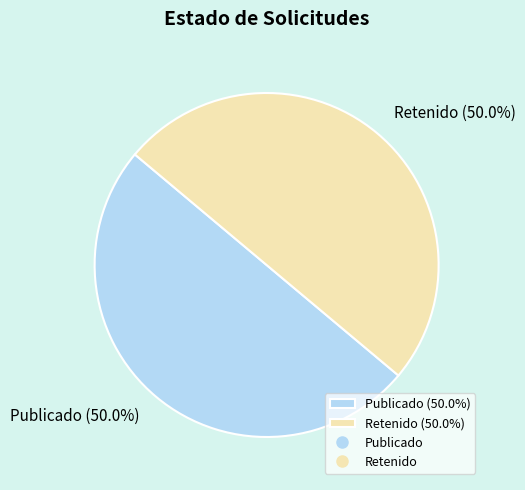

Is the sum of Retenido (50.0%) and Publicado (50.0%) greater than half?

Yes